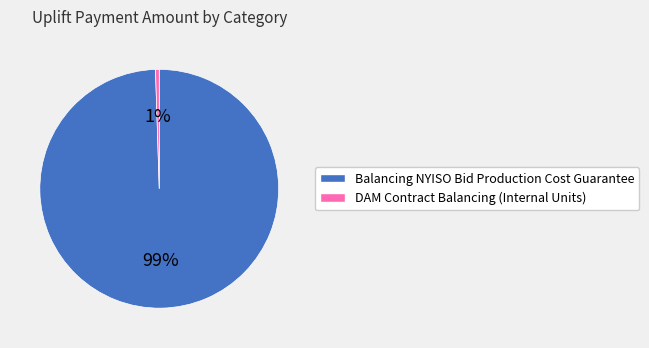

Is there a majority slice in this chart?

Yes